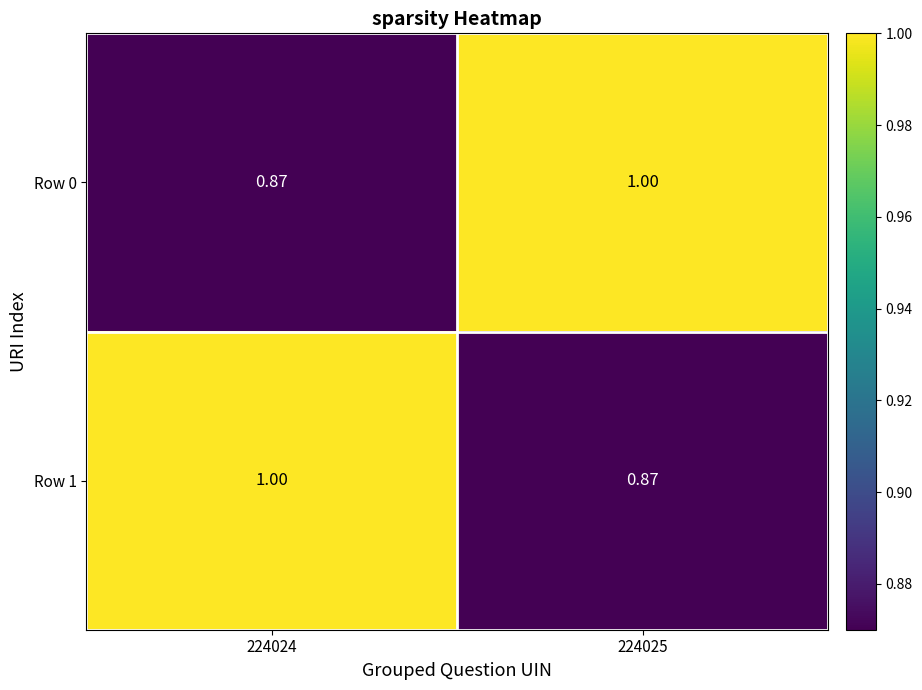

What is the maximum value shown in the chart?

1.0